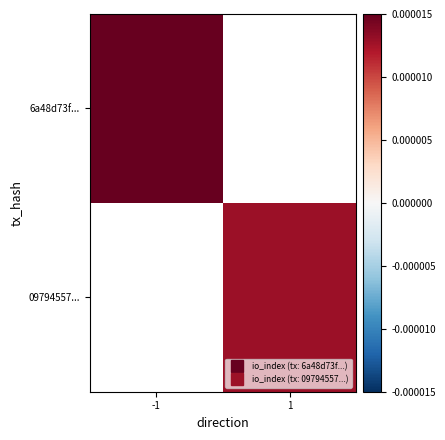

True or false: 6a48d73f... has a value of 0.0 at -1.

True